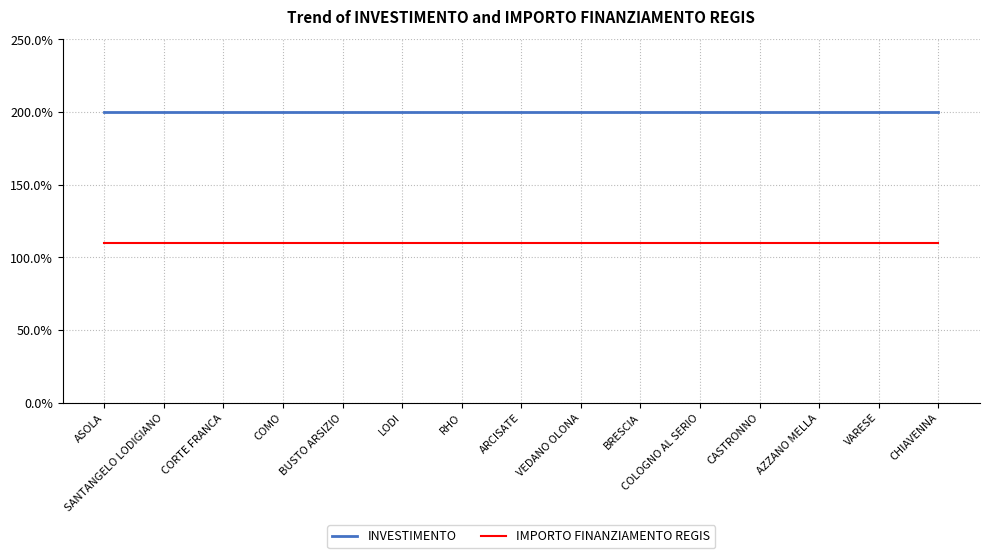

What are all the series names shown in the legend?

INVESTIMENTO, IMPORTO FINANZIAMENTO REGIS